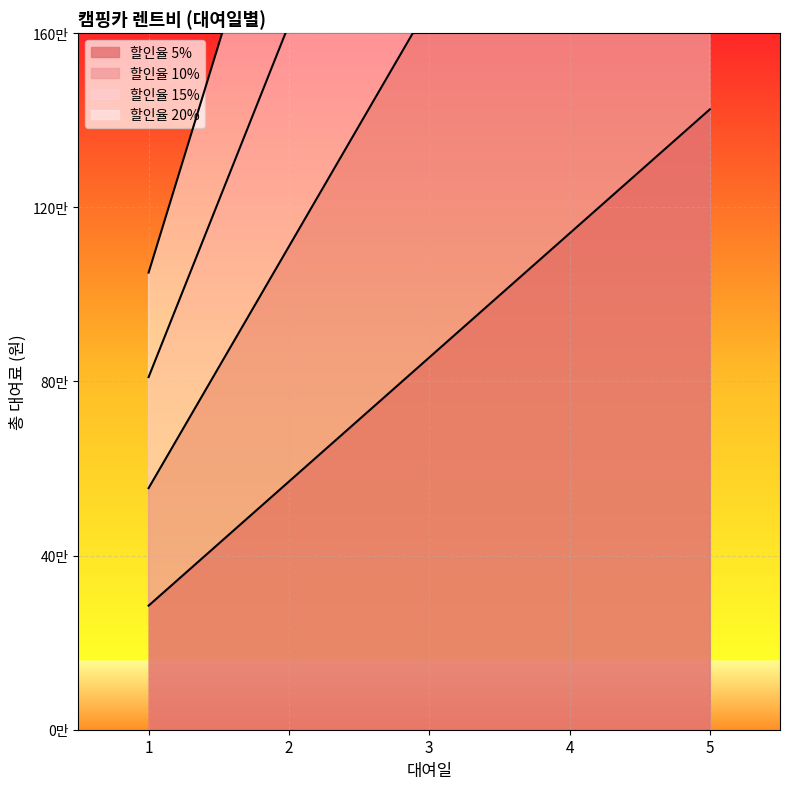

Reading right to left, list all the values displayed in this chart.

할인율 5%: 5=1425000	4=1140000	3=855000	2=570000	1=285000
할인율 10%: 5=2775000	4=2220000	3=1665000	2=1110000	1=555000
할인율 15%: 5=4050000	4=3240000	3=2430000	2=1620000	1=810000
할인율 20%: 5=5250000	4=4200000	3=3150000	2=2100000	1=1050000